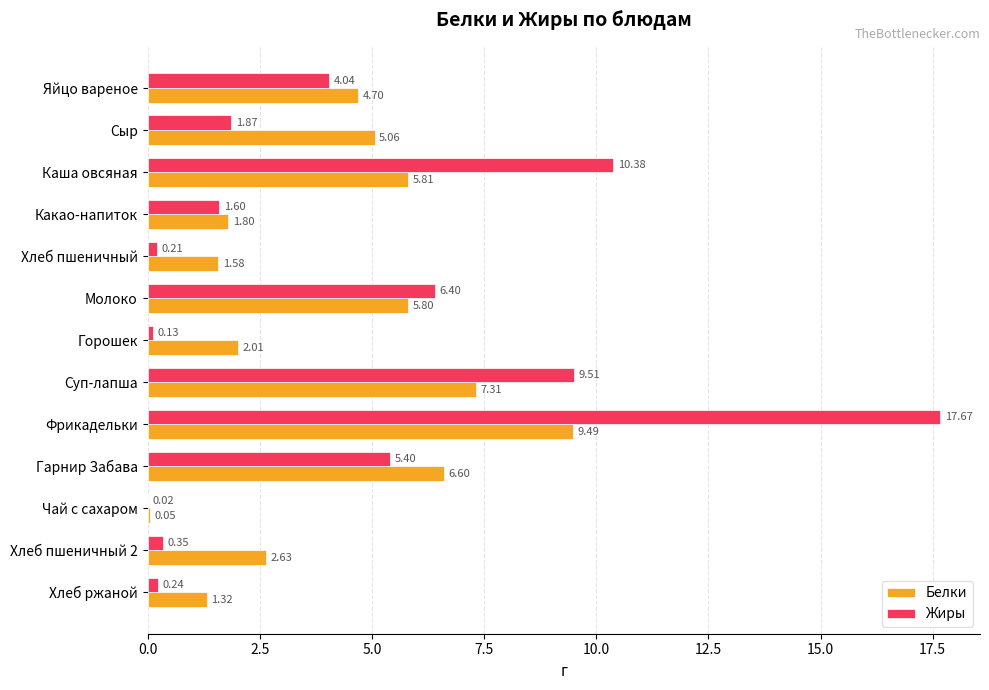

At which category is the sum across all series the highest?

Фрикадельки